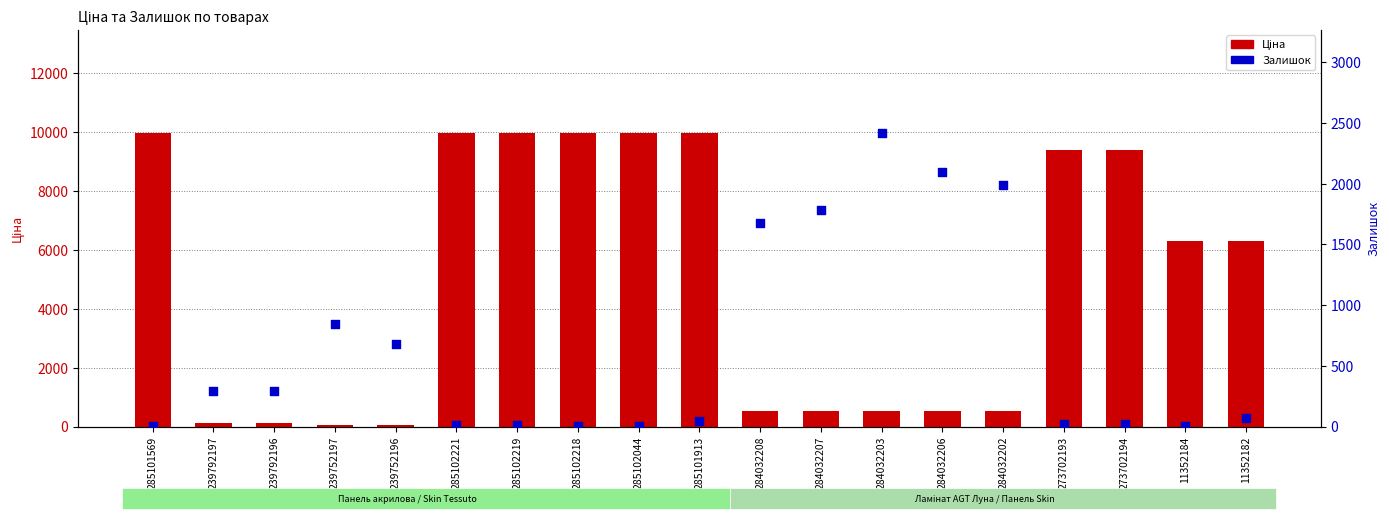

Which series has the widest spread of Y values?

Ціна